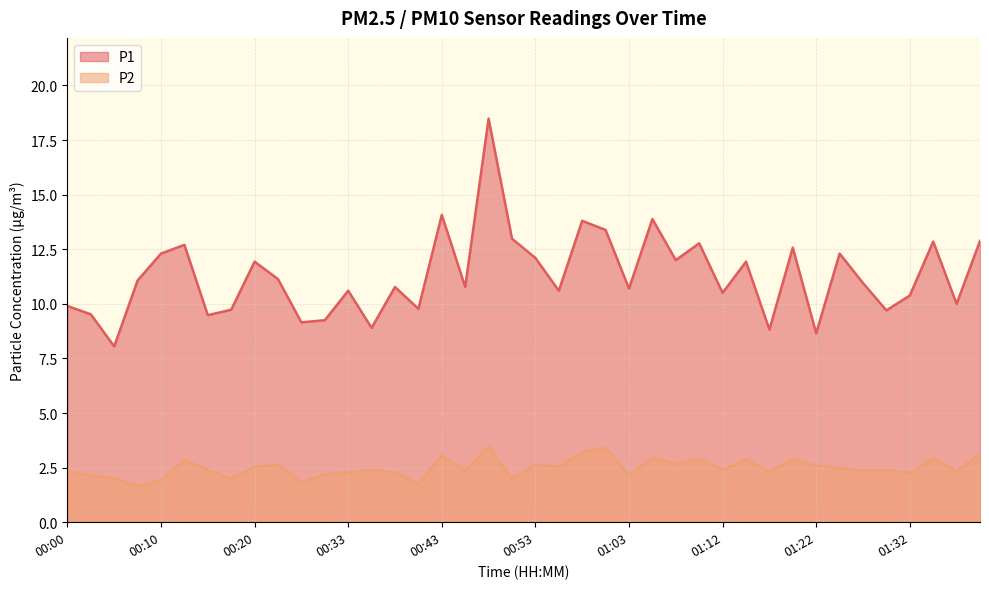

What position from the right is 01:22?

8